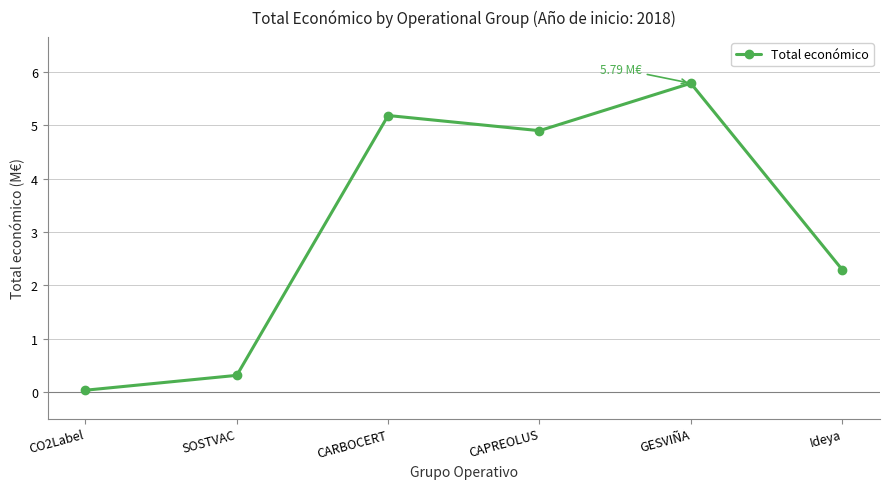

List the labels in order of value, smallest first.

CO2Label, SOSTVAC, Ideya, CAPREOLUS, CARBOCERT, GESVIÑA